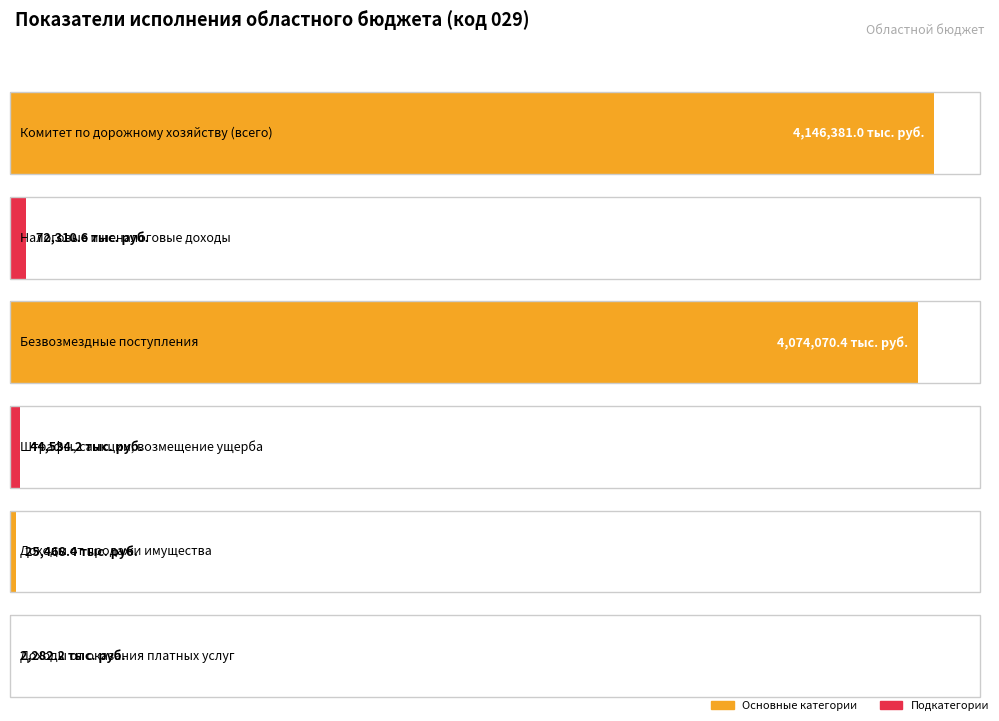

Read the value at Налоговые и
неналоговые доходы.

72310.6